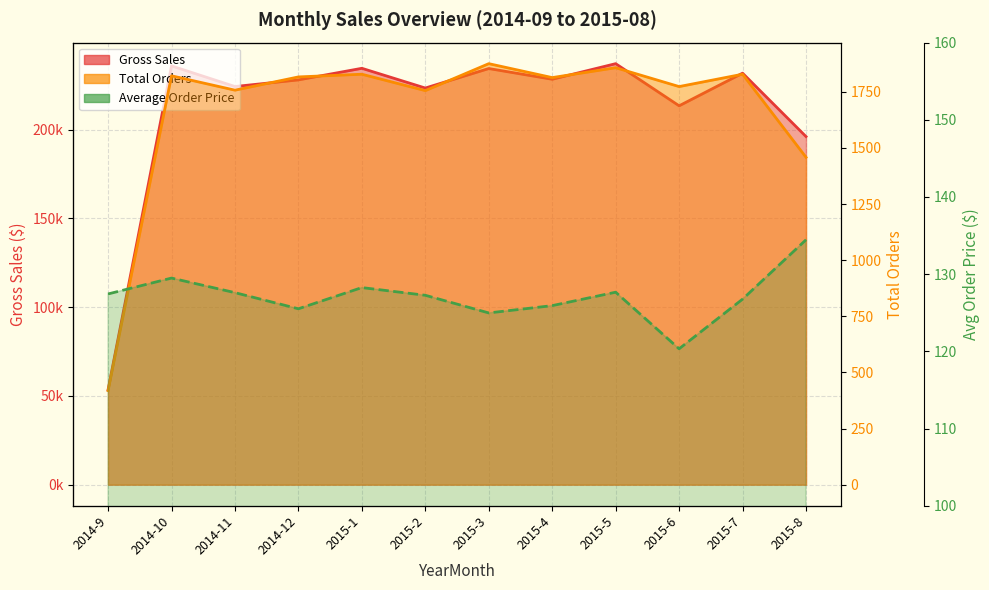

What is the value of the Total Orders point at the 6th from the left?

1755.0